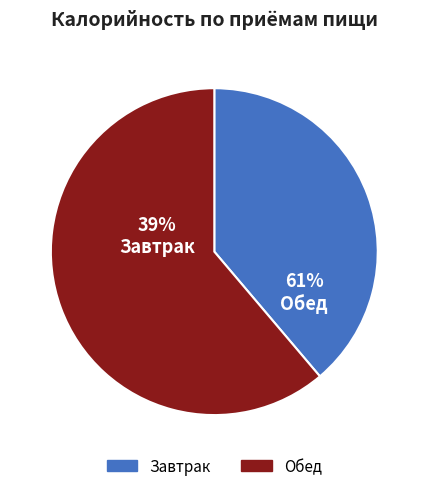

Is there any slice that represents more than half of the pie?

Yes